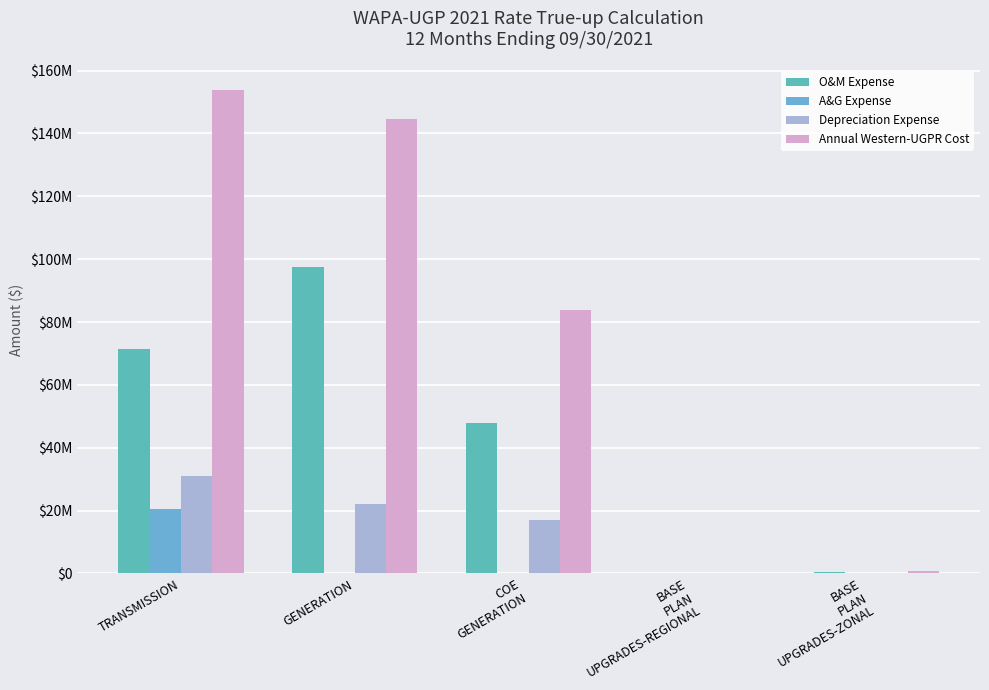

What position from the left is BASE
PLAN
UPGRADES-ZONAL?

5